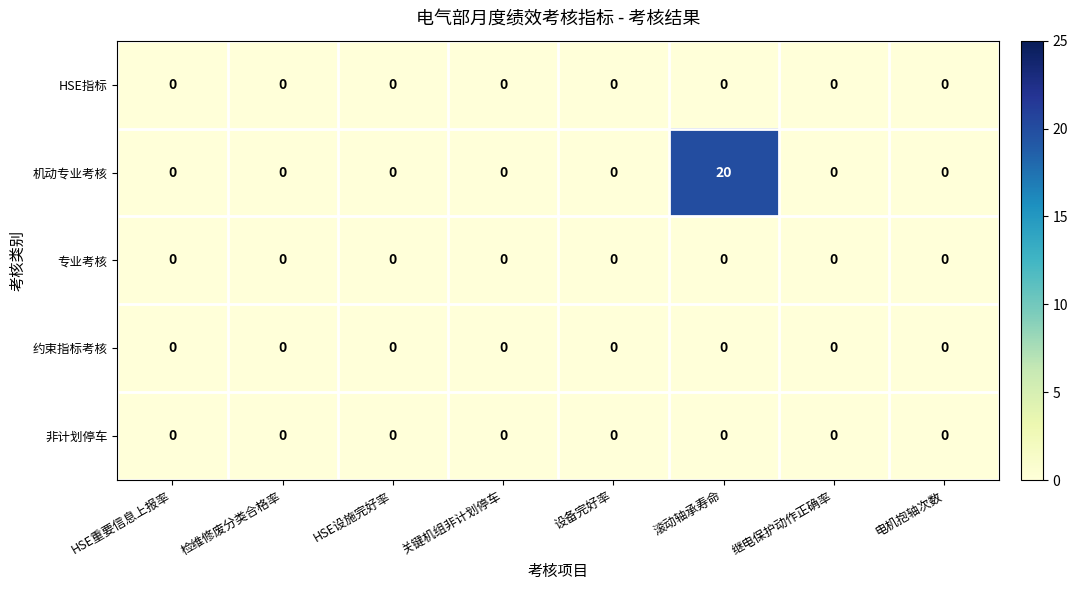

Is it true that 约束指标考核 equals 0 at 电机抱轴次数?

True